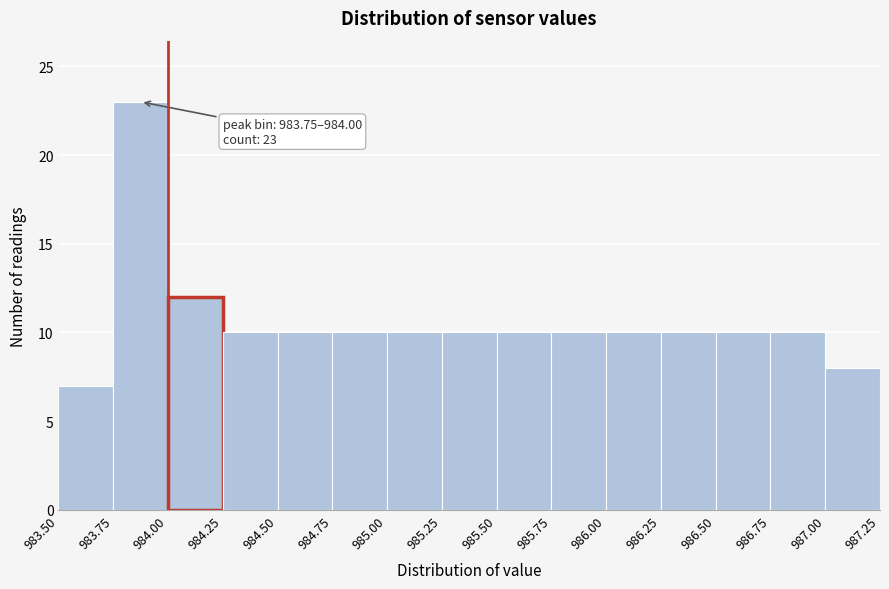

Which range on the x-axis has the tallest bar?

983.75 to 984.00